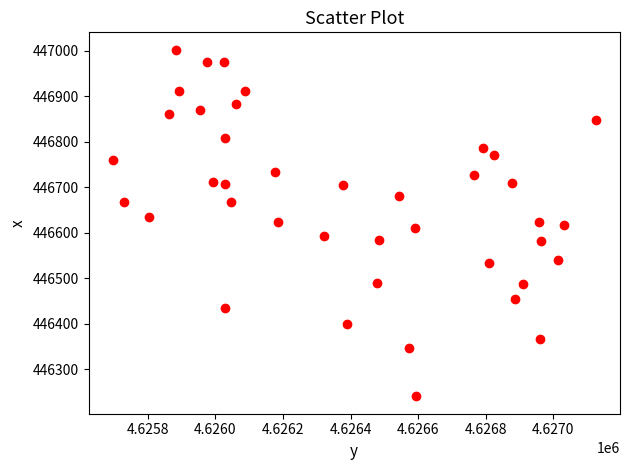

What is the range of X values (max minus min)?

1429.3